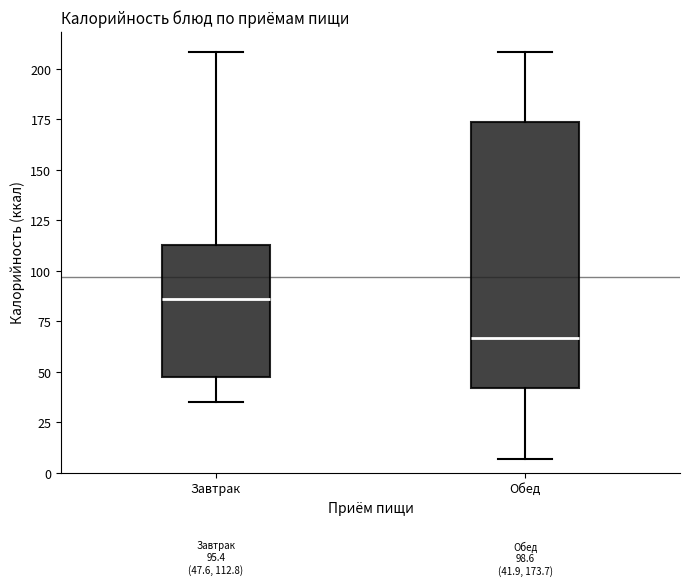

Which box has the lowest median line?

Обед